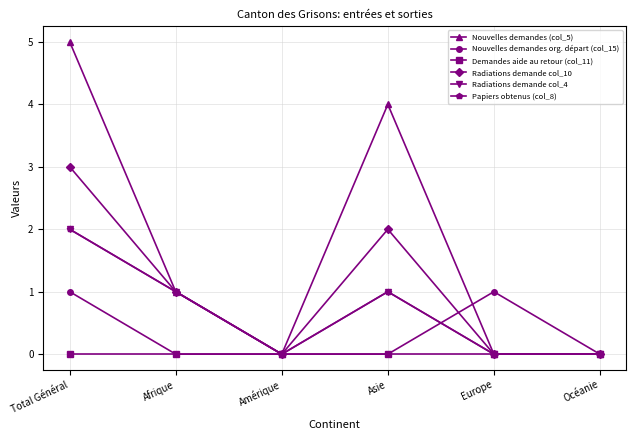

The Demandes aide au retour (col_11) series shows 0 at Amérique. True or false?

True